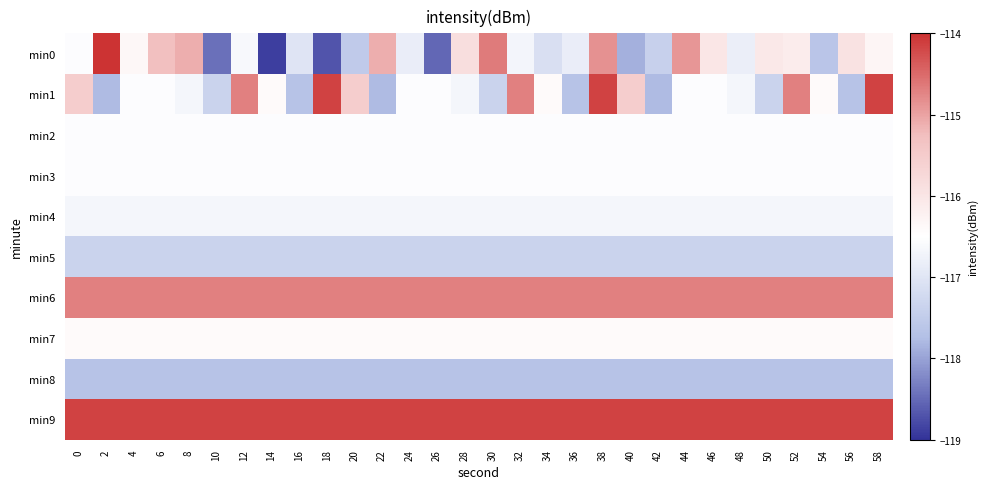

Reading left to right, transcribe all the data shown in this chart.

min0: 0=-116.5	2=-113.9	4=-116.4	6=-115.3	8=-115.1	10=-118.4	12=-116.6	14=-118.9	16=-117.0	18=-118.7	20=-117.5	22=-115.1	24=-116.8	26=-118.5	28=-115.9	30=-114.6	32=-116.7	34=-117.1	36=-116.8	38=-114.9	40=-117.9	42=-117.4	44=-114.9	46=-116.0	48=-116.8	50=-116.1	52=-116.1	54=-117.6	56=-115.9	58=-116.3
min1: 0=-115.5	2=-117.8	4=-116.6	6=-116.5	8=-116.7	10=-117.3	12=-114.7	14=-116.4	16=-117.7	18=-114.2	20=-115.5	22=-117.8	24=-116.6	26=-116.5	28=-116.7	30=-117.3	32=-114.7	34=-116.4	36=-117.7	38=-114.2	40=-115.5	42=-117.8	44=-116.6	46=-116.5	48=-116.7	50=-117.3	52=-114.7	54=-116.4	56=-117.7	58=-114.2
min2: 0=-116.6	2=-116.6	4=-116.6	6=-116.6	8=-116.6	10=-116.6	12=-116.6	14=-116.6	16=-116.6	18=-116.6	20=-116.6	22=-116.6	24=-116.6	26=-116.6	28=-116.6	30=-116.6	32=-116.6	34=-116.6	36=-116.6	38=-116.6	40=-116.6	42=-116.6	44=-116.6	46=-116.6	48=-116.6	50=-116.6	52=-116.6	54=-116.6	56=-116.6	58=-116.6
min3: 0=-116.5	2=-116.5	4=-116.5	6=-116.5	8=-116.5	10=-116.5	12=-116.5	14=-116.5	16=-116.5	18=-116.5	20=-116.5	22=-116.5	24=-116.5	26=-116.5	28=-116.5	30=-116.5	32=-116.5	34=-116.5	36=-116.5	38=-116.5	40=-116.5	42=-116.5	44=-116.5	46=-116.5	48=-116.5	50=-116.5	52=-116.5	54=-116.5	56=-116.5	58=-116.5
min4: 0=-116.7	2=-116.7	4=-116.7	6=-116.7	8=-116.7	10=-116.7	12=-116.7	14=-116.7	16=-116.7	18=-116.7	20=-116.7	22=-116.7	24=-116.7	26=-116.7	28=-116.7	30=-116.7	32=-116.7	34=-116.7	36=-116.7	38=-116.7	40=-116.7	42=-116.7	44=-116.7	46=-116.7	48=-116.7	50=-116.7	52=-116.7	54=-116.7	56=-116.7	58=-116.7
min5: 0=-117.3	2=-117.3	4=-117.3	6=-117.3	8=-117.3	10=-117.3	12=-117.3	14=-117.3	16=-117.3	18=-117.3	20=-117.3	22=-117.3	24=-117.3	26=-117.3	28=-117.3	30=-117.3	32=-117.3	34=-117.3	36=-117.3	38=-117.3	40=-117.3	42=-117.3	44=-117.3	46=-117.3	48=-117.3	50=-117.3	52=-117.3	54=-117.3	56=-117.3	58=-117.3
min6: 0=-114.7	2=-114.7	4=-114.7	6=-114.7	8=-114.7	10=-114.7	12=-114.7	14=-114.7	16=-114.7	18=-114.7	20=-114.7	22=-114.7	24=-114.7	26=-114.7	28=-114.7	30=-114.7	32=-114.7	34=-114.7	36=-114.7	38=-114.7	40=-114.7	42=-114.7	44=-114.7	46=-114.7	48=-114.7	50=-114.7	52=-114.7	54=-114.7	56=-114.7	58=-114.7
min7: 0=-116.4	2=-116.4	4=-116.4	6=-116.4	8=-116.4	10=-116.4	12=-116.4	14=-116.4	16=-116.4	18=-116.4	20=-116.4	22=-116.4	24=-116.4	26=-116.4	28=-116.4	30=-116.4	32=-116.4	34=-116.4	36=-116.4	38=-116.4	40=-116.4	42=-116.4	44=-116.4	46=-116.4	48=-116.4	50=-116.4	52=-116.4	54=-116.4	56=-116.4	58=-116.4
min8: 0=-117.7	2=-117.7	4=-117.7	6=-117.7	8=-117.7	10=-117.7	12=-117.7	14=-117.7	16=-117.7	18=-117.7	20=-117.7	22=-117.7	24=-117.7	26=-117.7	28=-117.7	30=-117.7	32=-117.7	34=-117.7	36=-117.7	38=-117.7	40=-117.7	42=-117.7	44=-117.7	46=-117.7	48=-117.7	50=-117.7	52=-117.7	54=-117.7	56=-117.7	58=-117.7
min9: 0=-114.2	2=-114.2	4=-114.2	6=-114.2	8=-114.2	10=-114.2	12=-114.2	14=-114.2	16=-114.2	18=-114.2	20=-114.2	22=-114.2	24=-114.2	26=-114.2	28=-114.2	30=-114.2	32=-114.2	34=-114.2	36=-114.2	38=-114.2	40=-114.2	42=-114.2	44=-114.2	46=-114.2	48=-114.2	50=-114.2	52=-114.2	54=-114.2	56=-114.2	58=-114.2